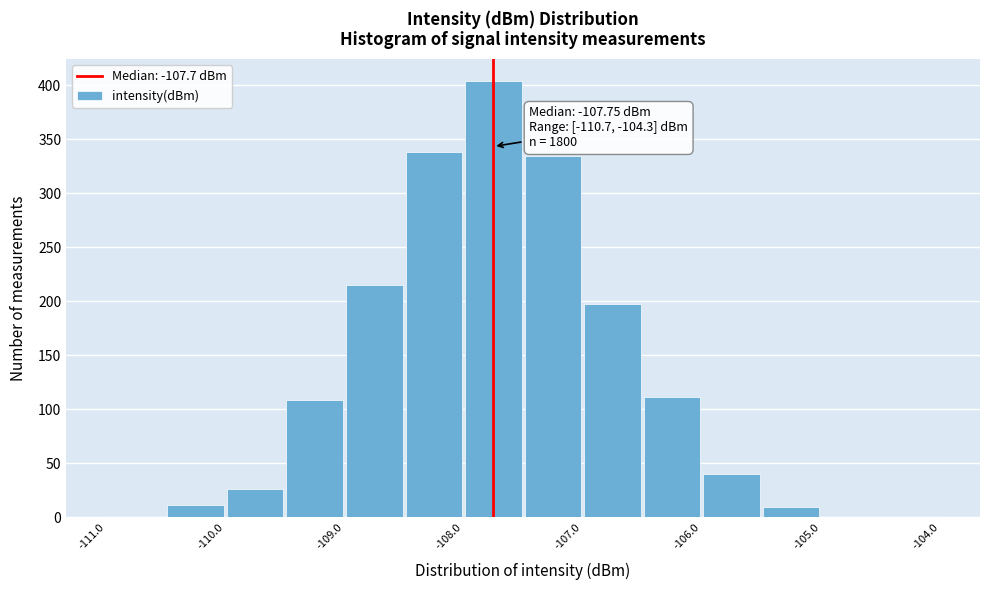

Which range on the x-axis has the tallest bar?

-108.0 to -107.5